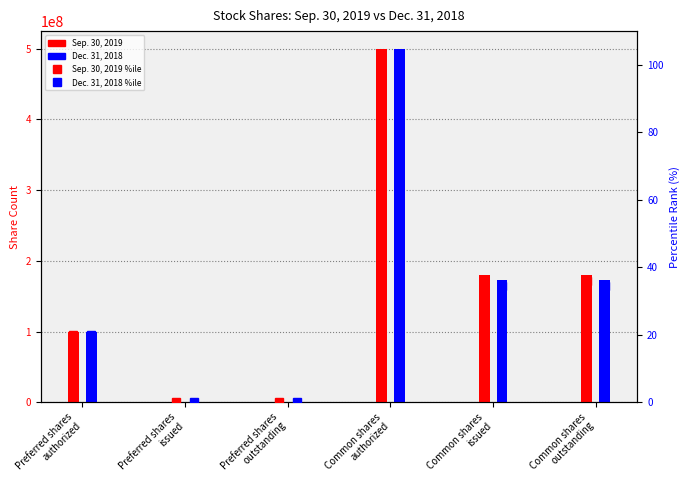

How many positive values does the Sep. 30, 2019 percentile series have?

4